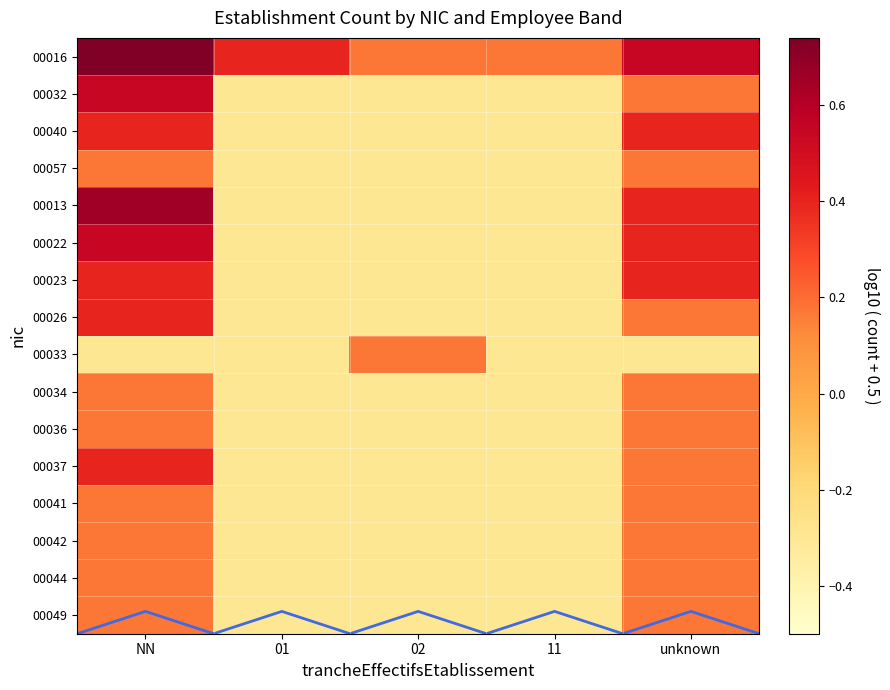

What is the smallest value displayed?

-0.3